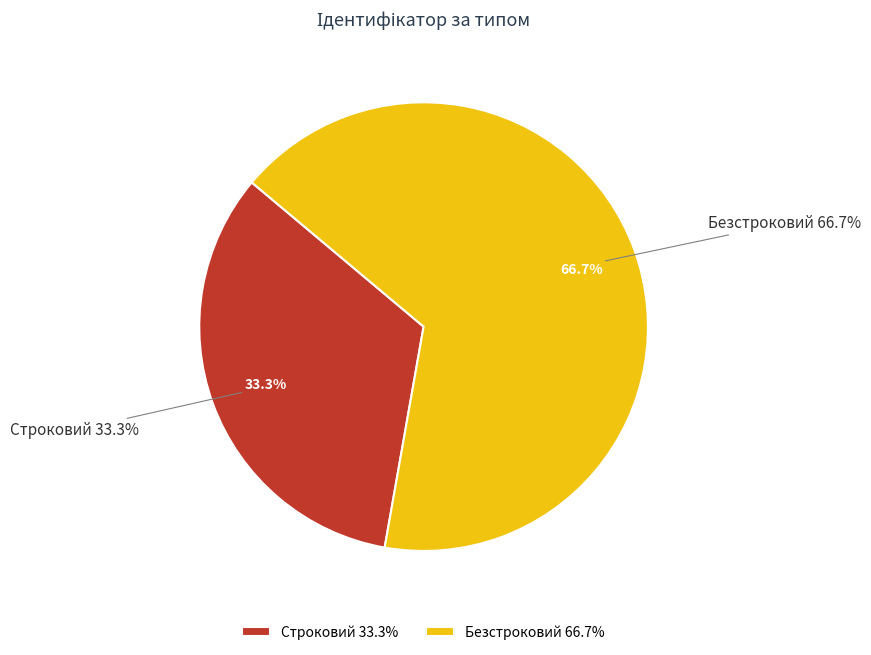

What is the total percentage of Безстроковий and Строковий?

100.0%